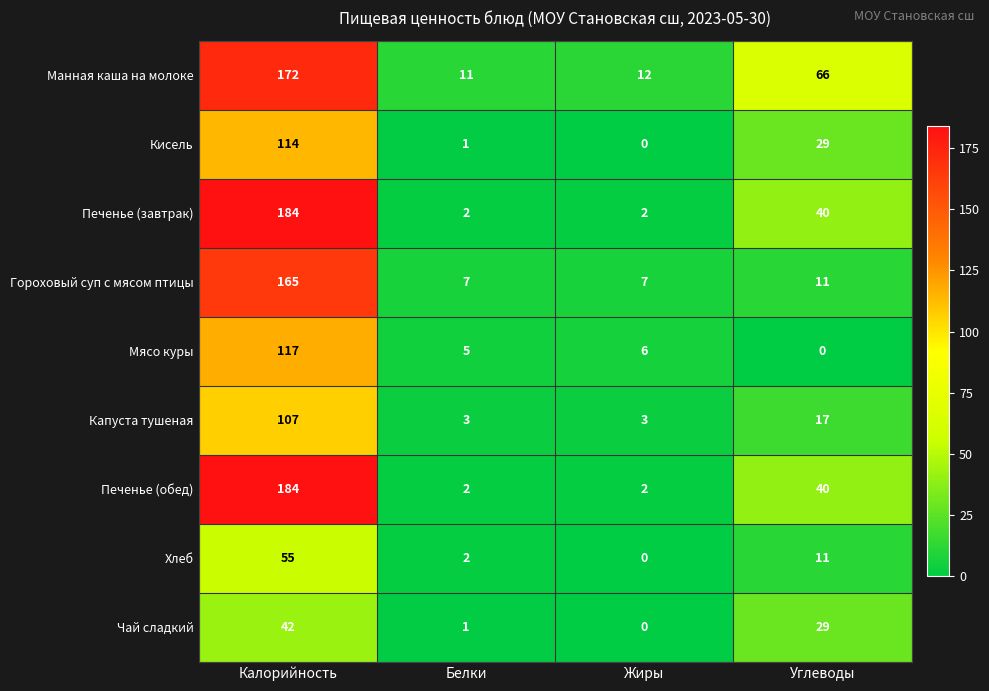

At how many categories does at least one series exceed 167?

1